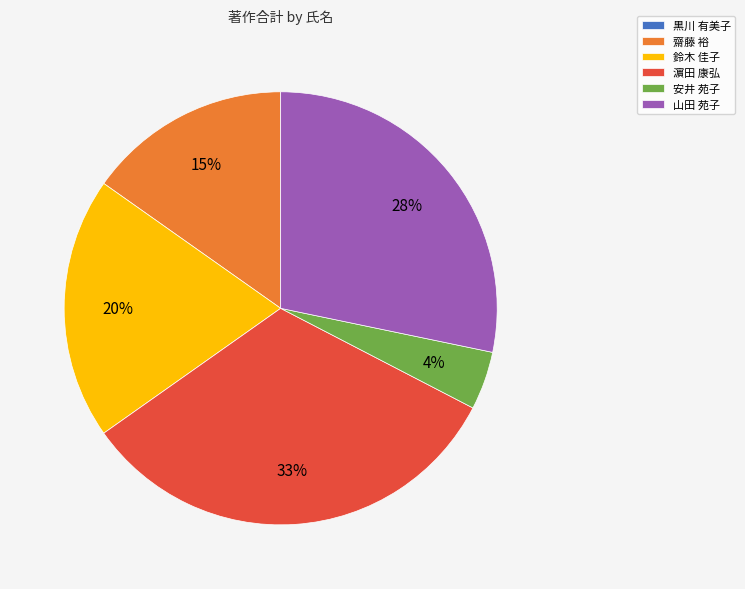

What is the ratio of the value at 齋藤 裕 to the value at 山田 苑子?

0.5